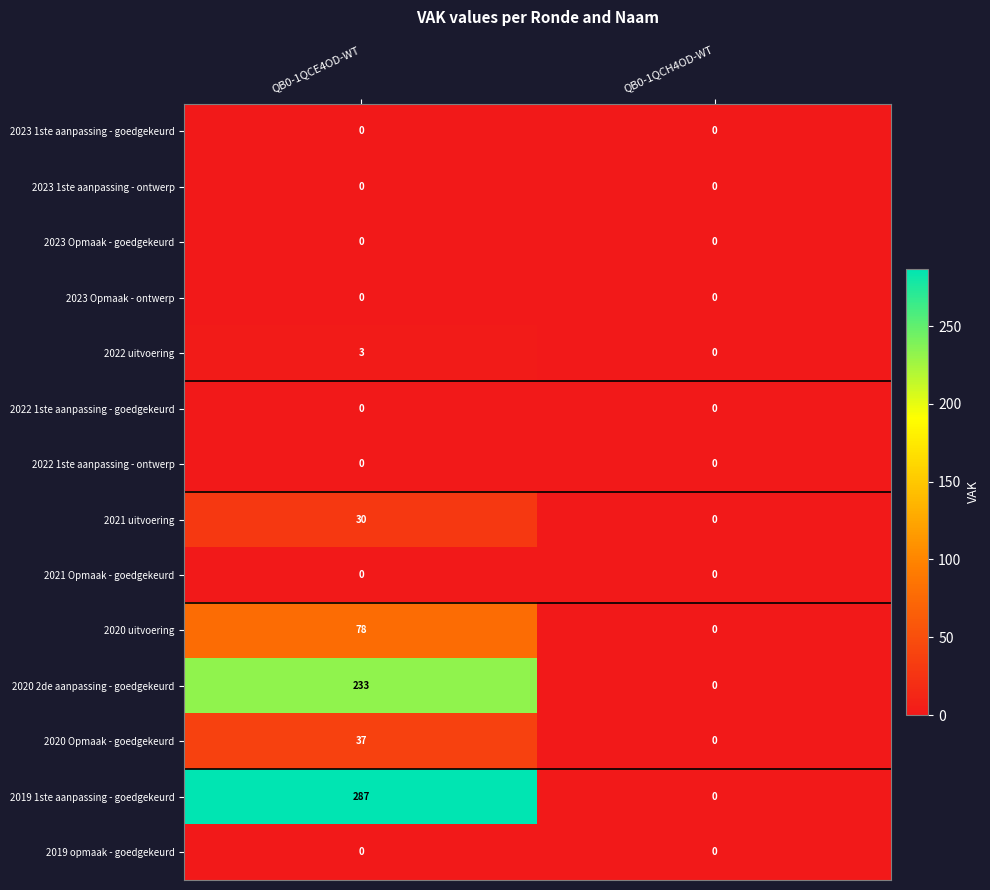

Between QB0-1QCE4OD-WT and QB0-1QCH4OD-WT, which series saw the biggest shift?

2019 1ste aanpassing - goedgekeurd